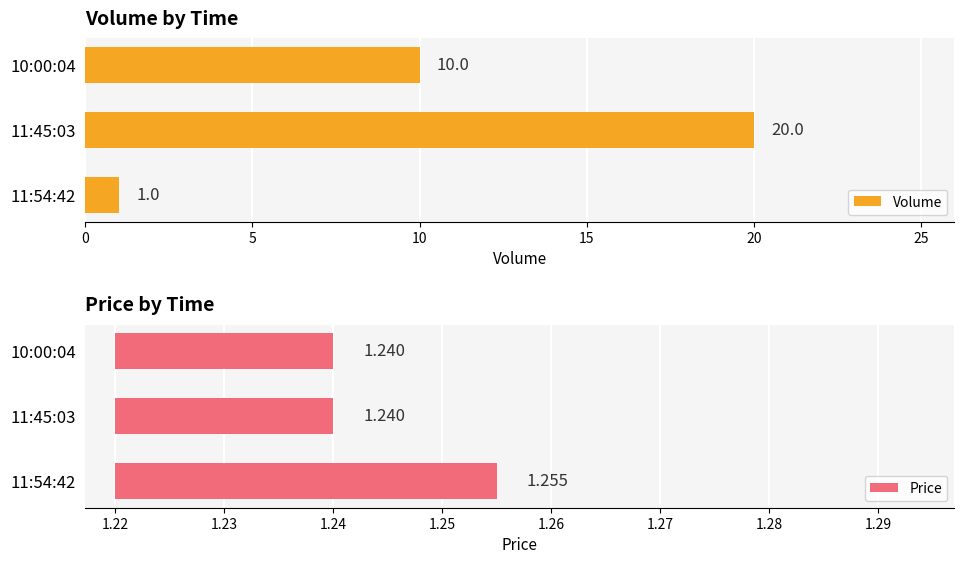

The value of Volume at 10:00:04 is 5. True or false?

False